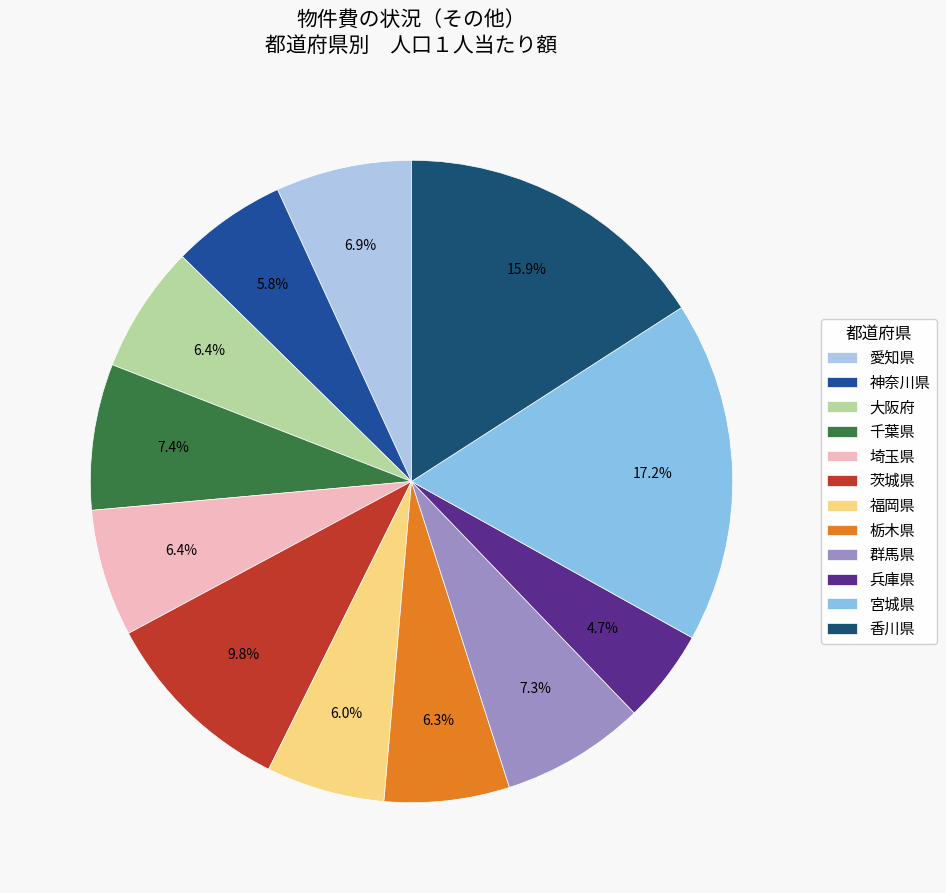

To the nearest percent, what percentage of the pie is 宮城県?

17%